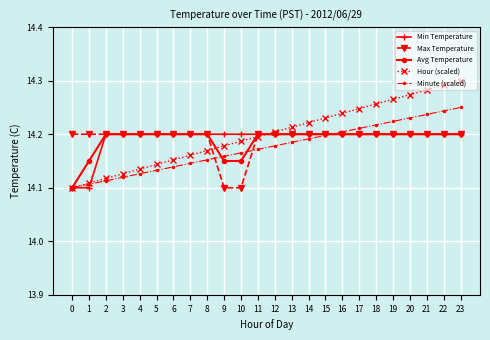

The Max Temperature series shows 14.2 at 7. True or false?

True